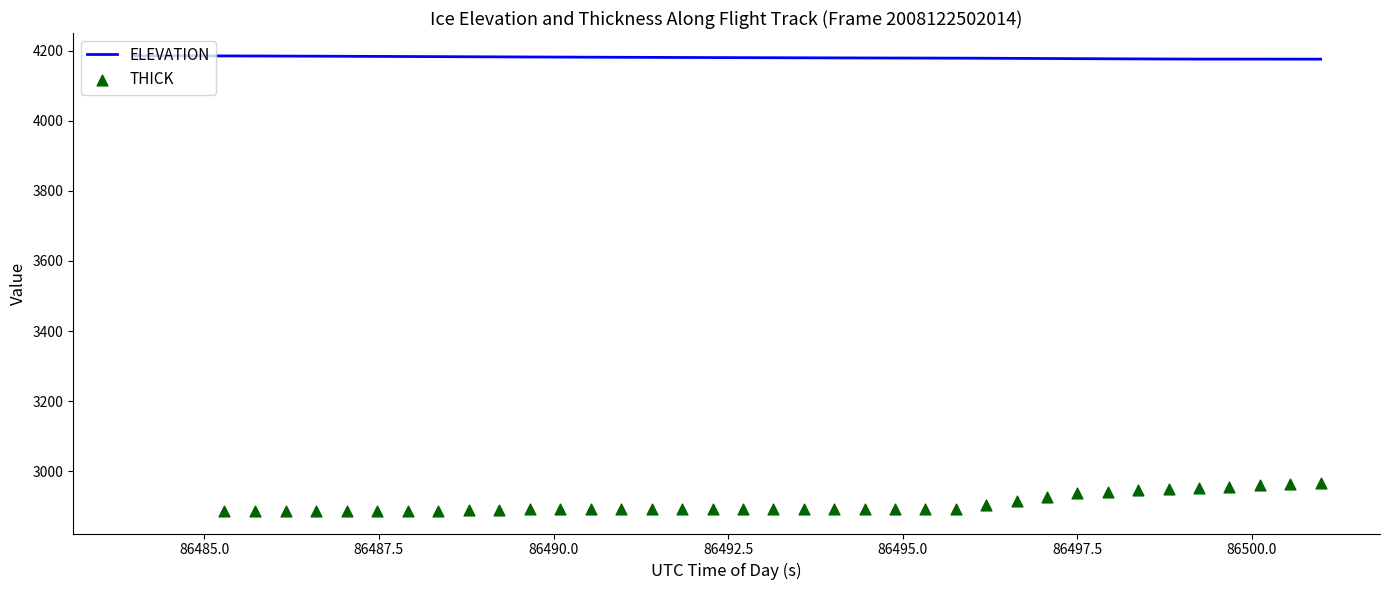

Is the value of THICK at 9 greater than the value of ELEVATION at 11?

No